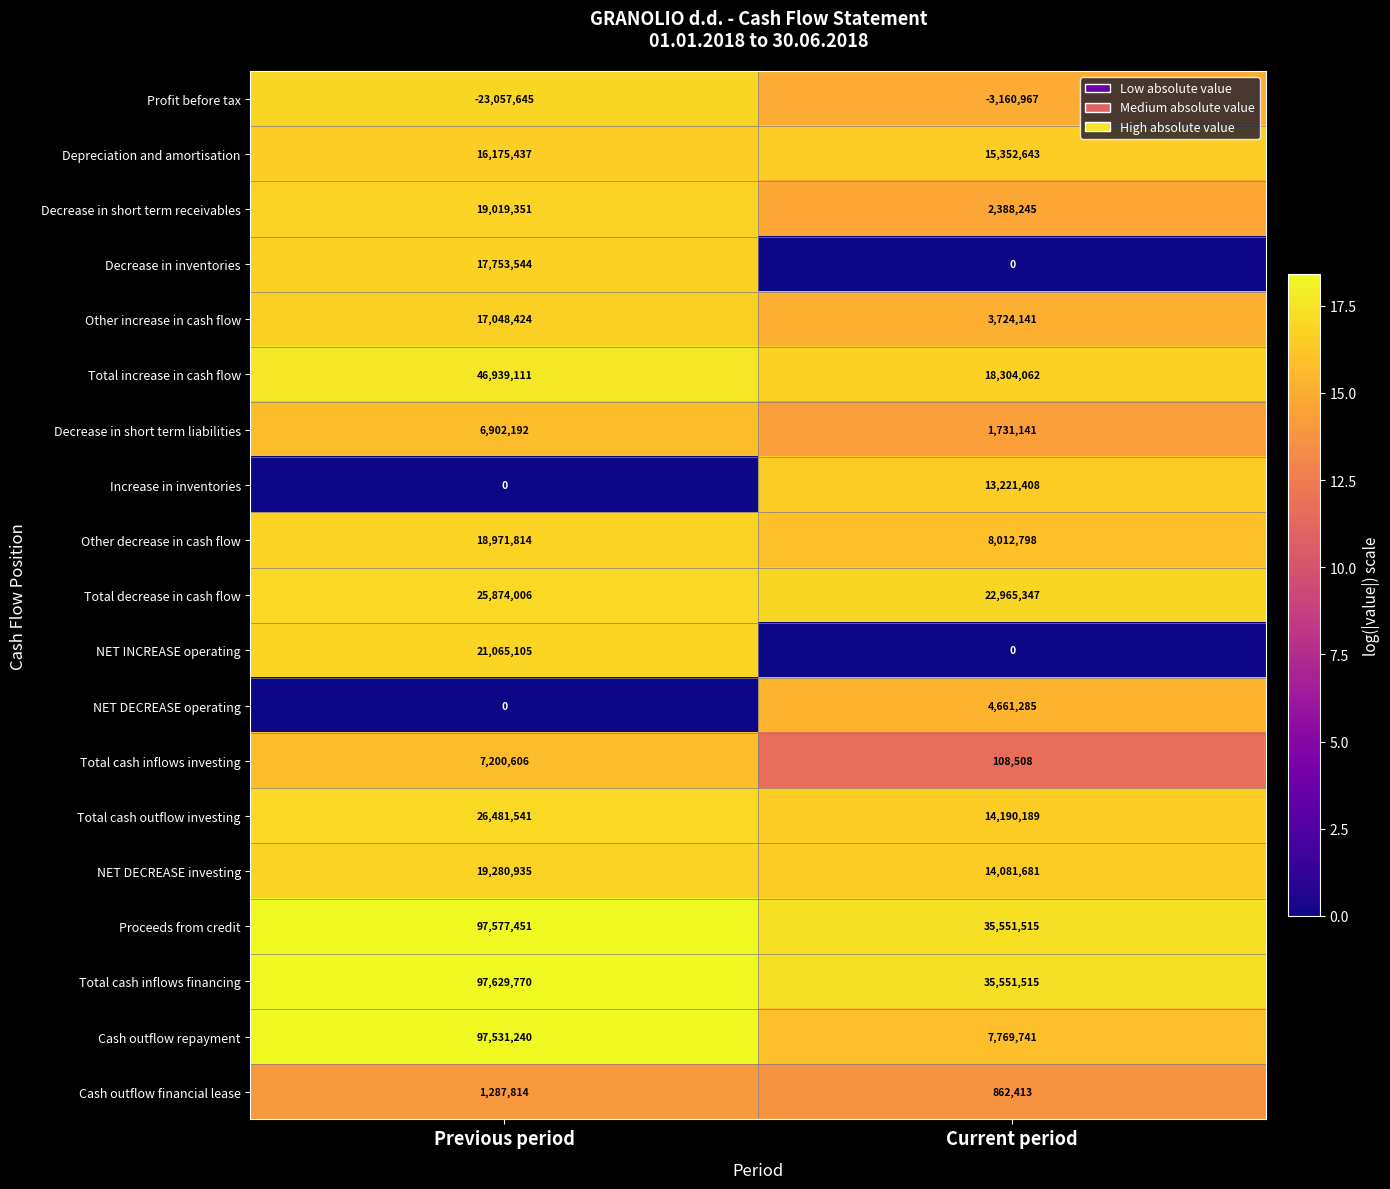

Is the value of NET INCREASE operating at Current period greater than the value of Other increase in cash flow at Previous period?

No